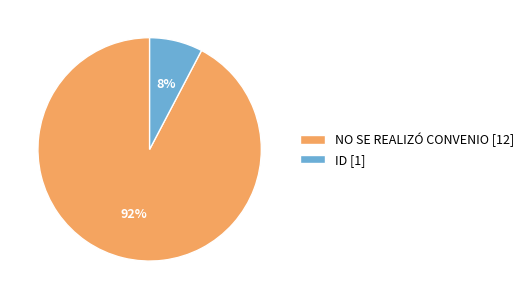

Is NO SE REALIZÓ CONVENIO the majority of the pie?

Yes